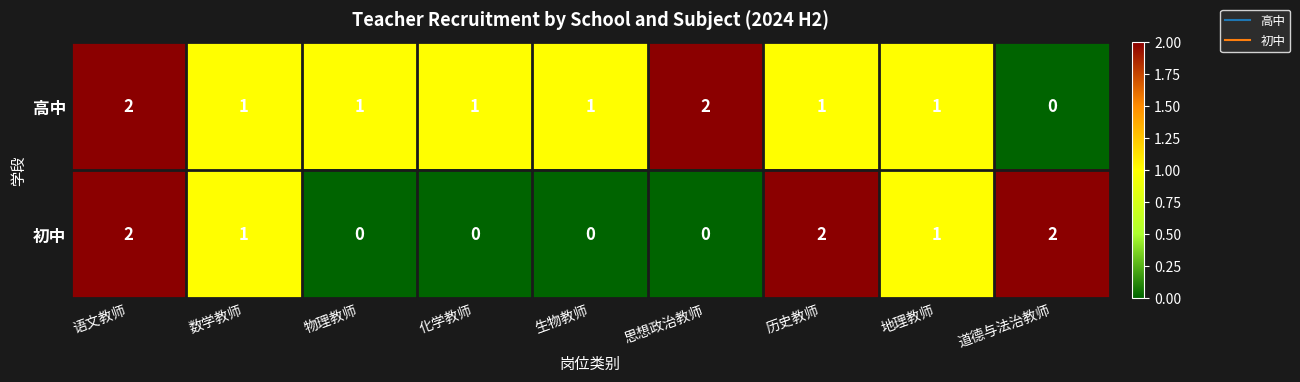

Which category has the lowest value in the 高中 series?

道德与法治教师